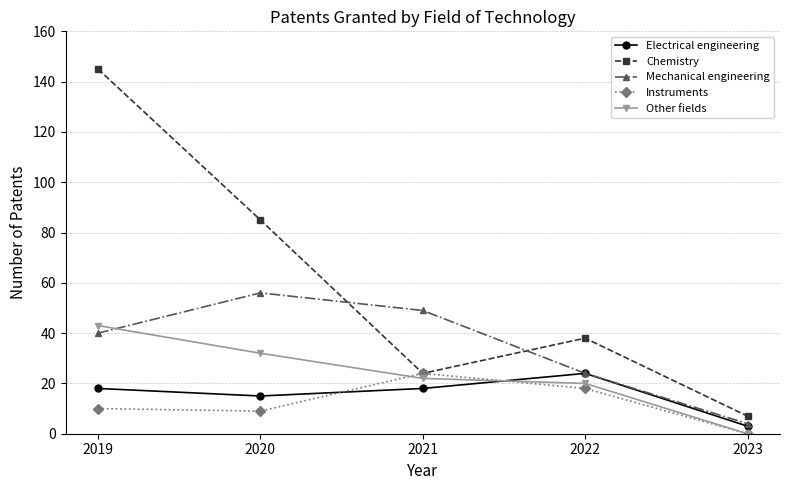

The value of Other fields at 2019 is 43. True or false?

True